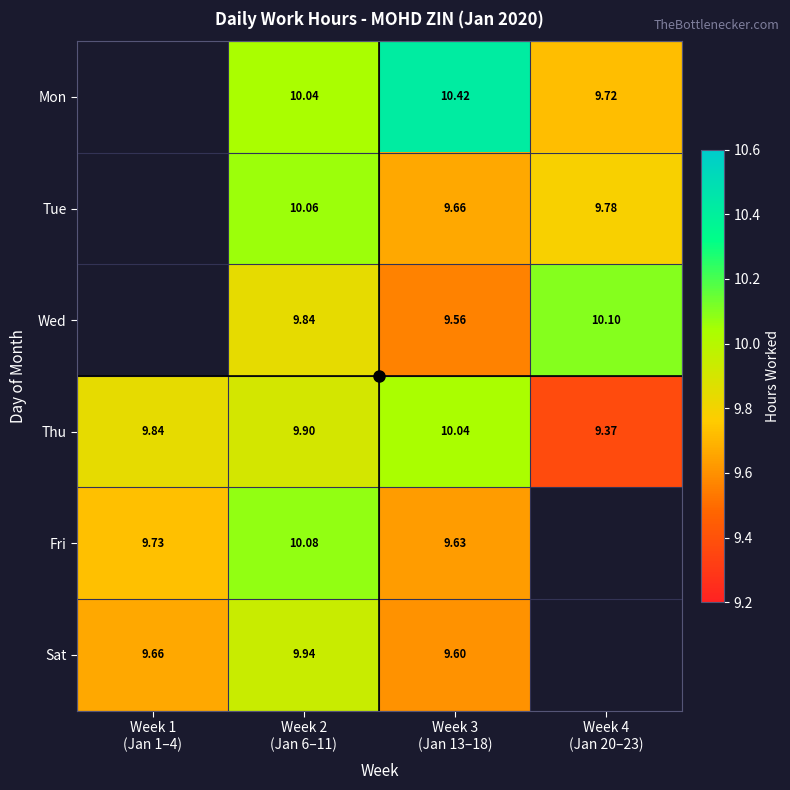

Where is Fri nearest to the value 9?

Week 3 (Jan 13–18)